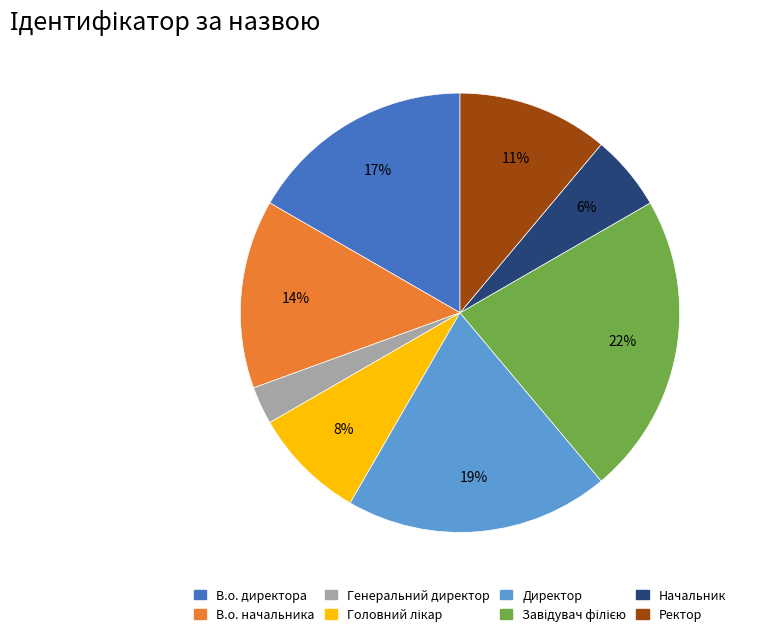

To the nearest percent, what is the combined percentage of Генеральний директор and В.о. начальника?

17%